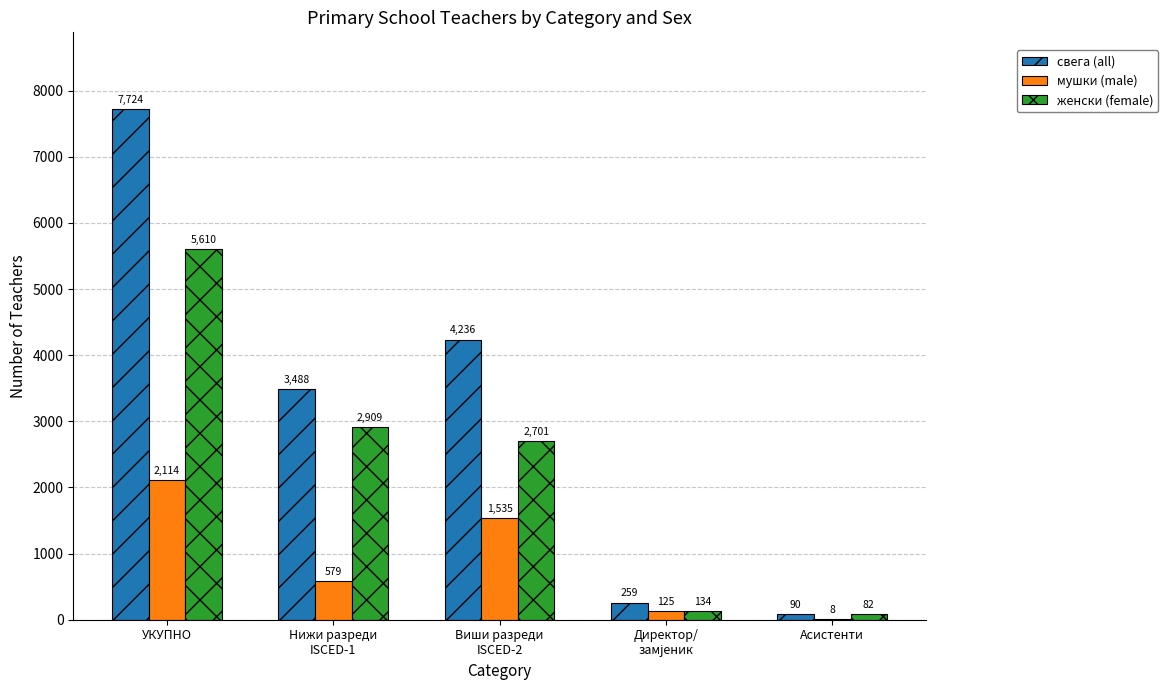

What is the maximum value shown in the chart?

7724